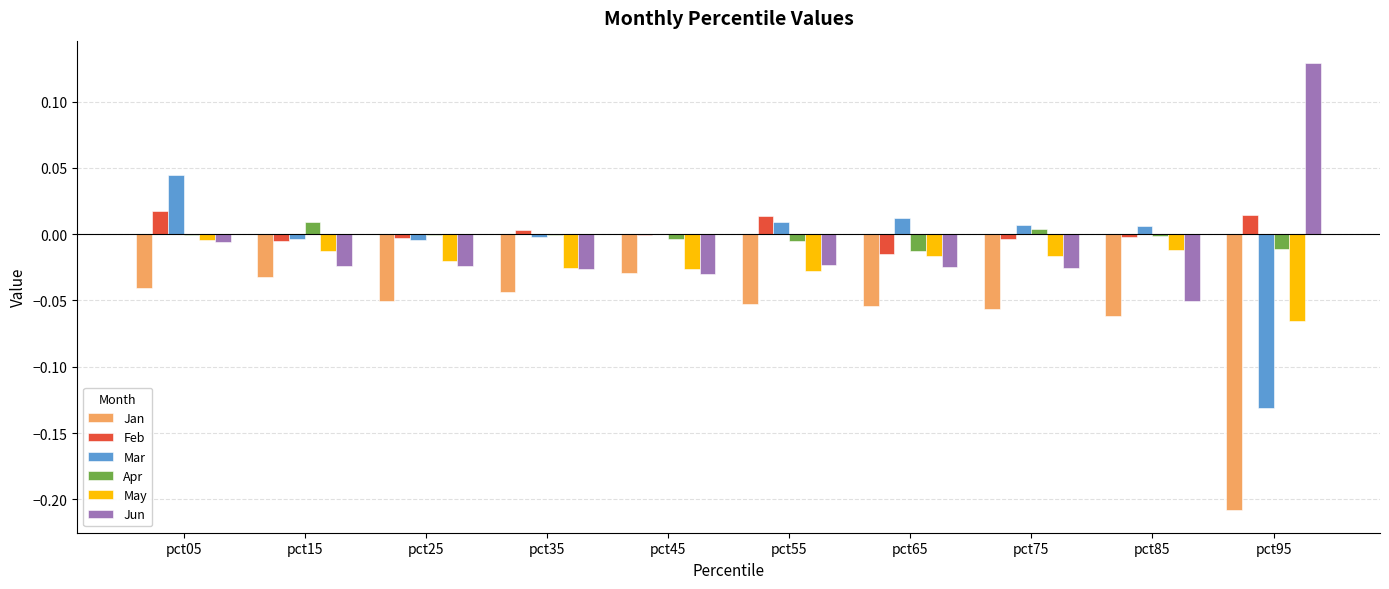

Which category has the highest value across all series?

pct95